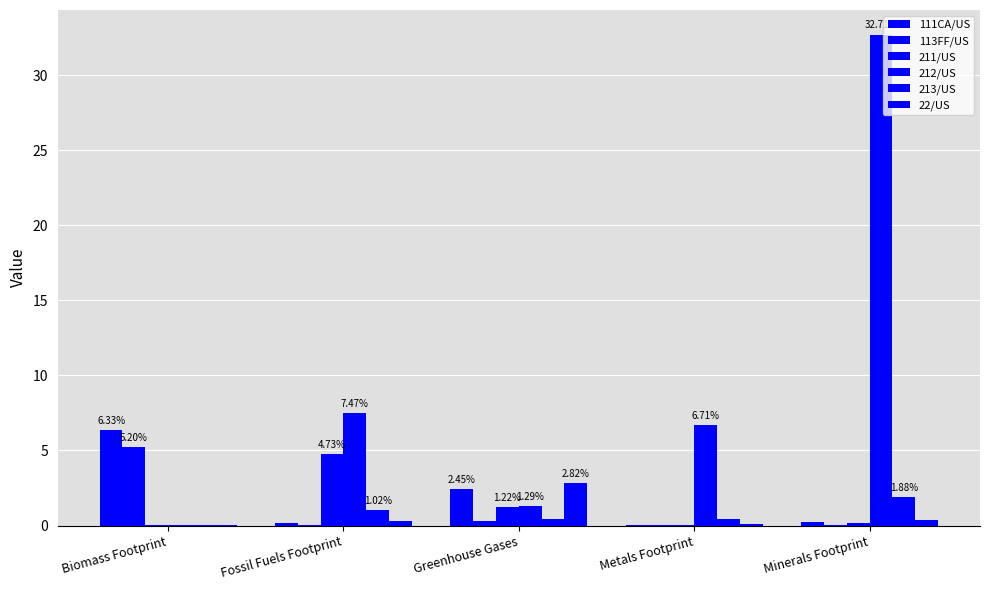

Which category has the lowest value in the 212/US series?

Biomass Footprint